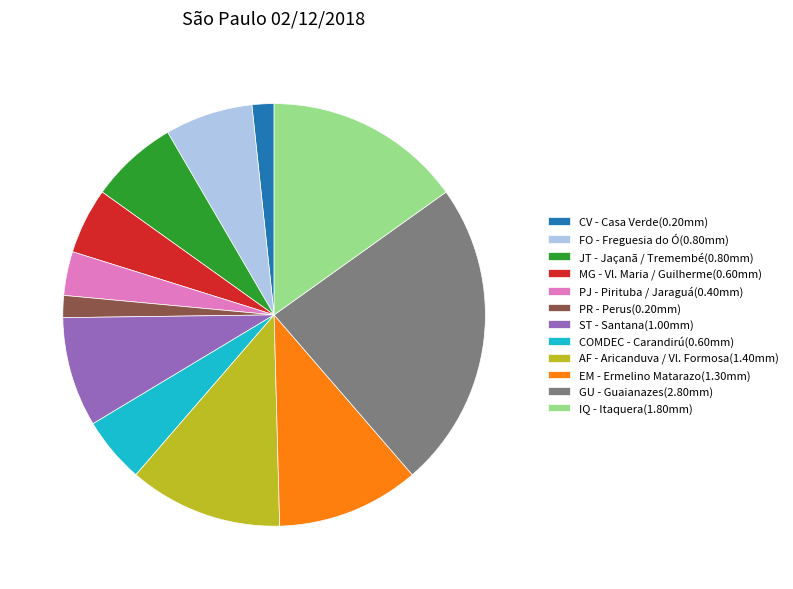

Is there a majority slice in this chart?

No